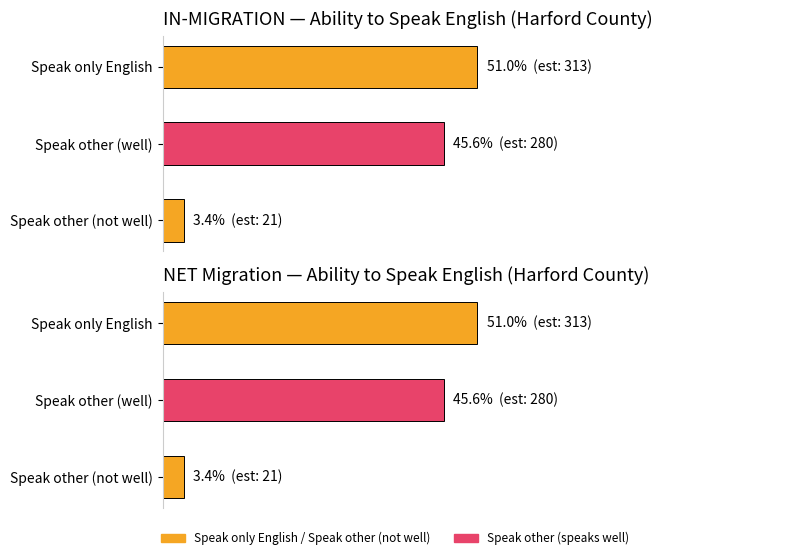

Rank the categories by NET Migration Estimate value from lowest to highest.

Speak other (not well), Speak other (well), Speak only English